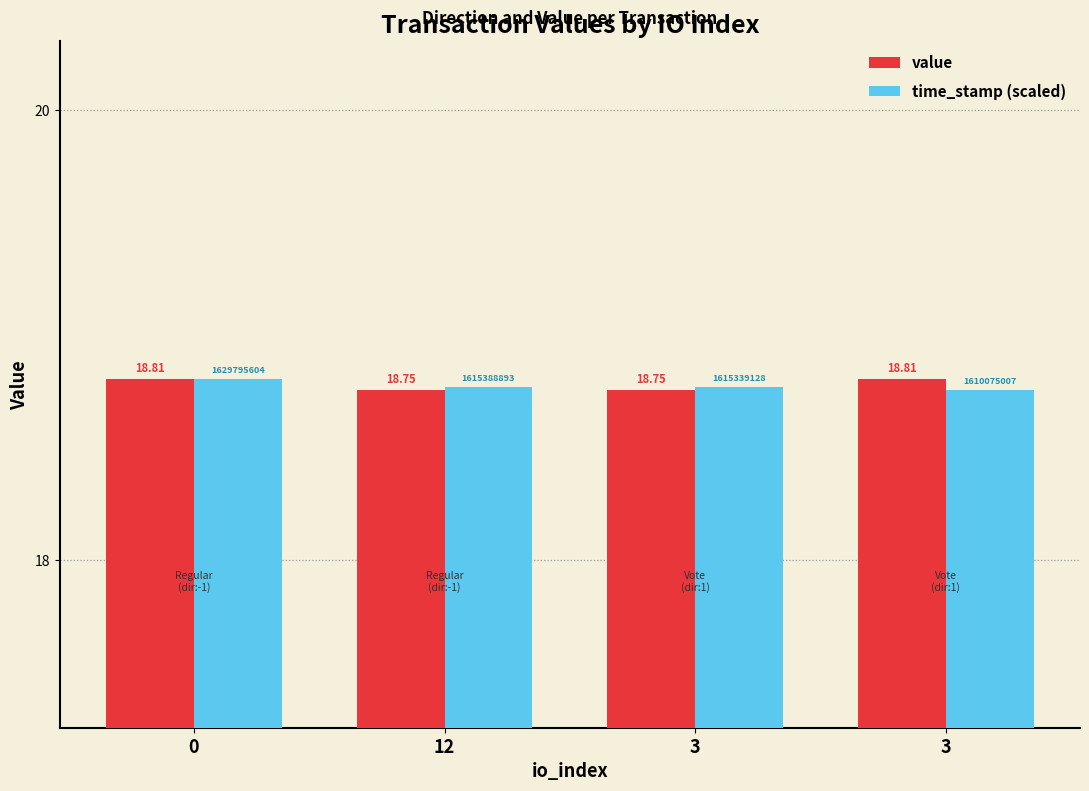

What are all the series names shown in the legend?

value, time_stamp (scaled)